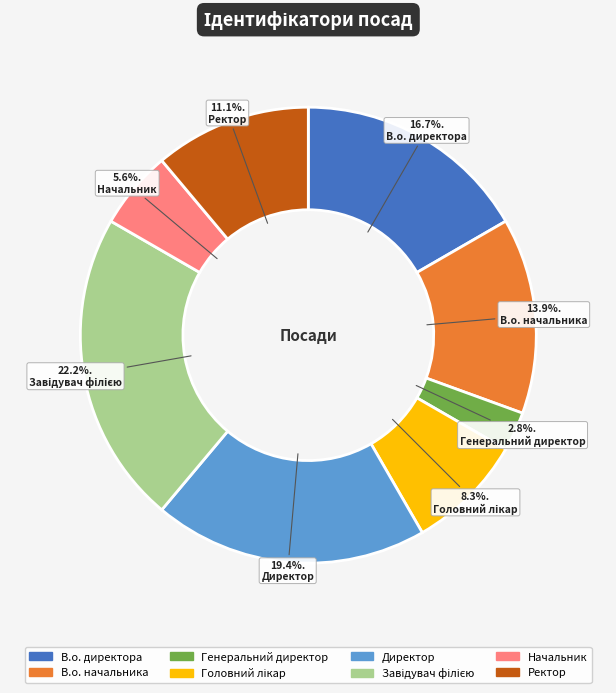

Which slice is the smallest?

Генеральний директор